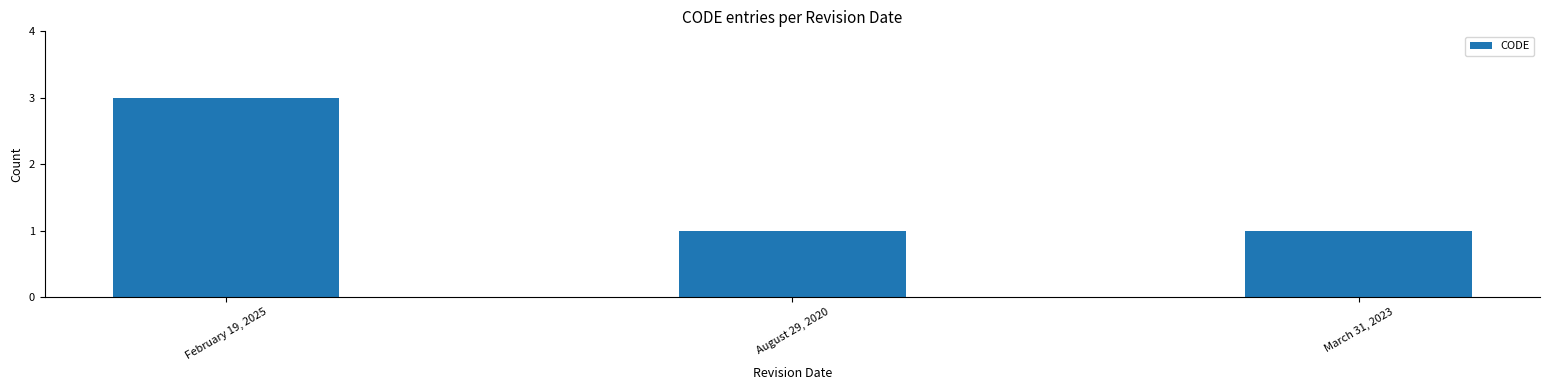

How many bars are there in total?

3